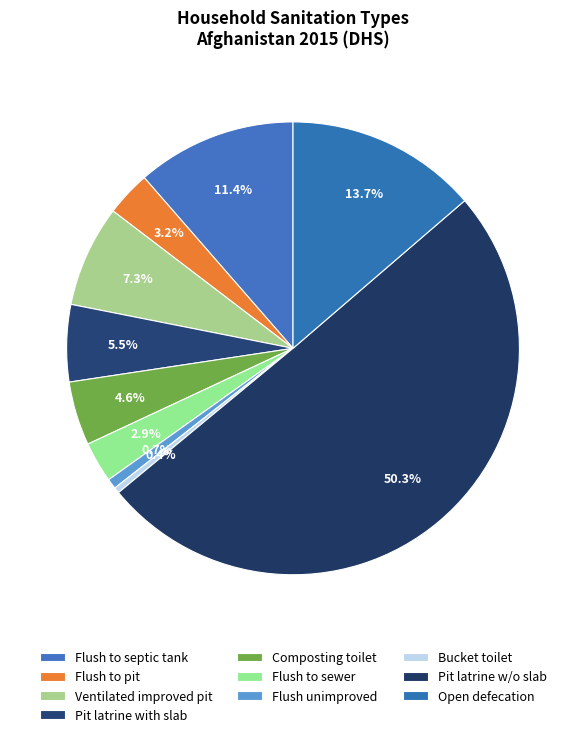

Count the number of slices in the pie.

10